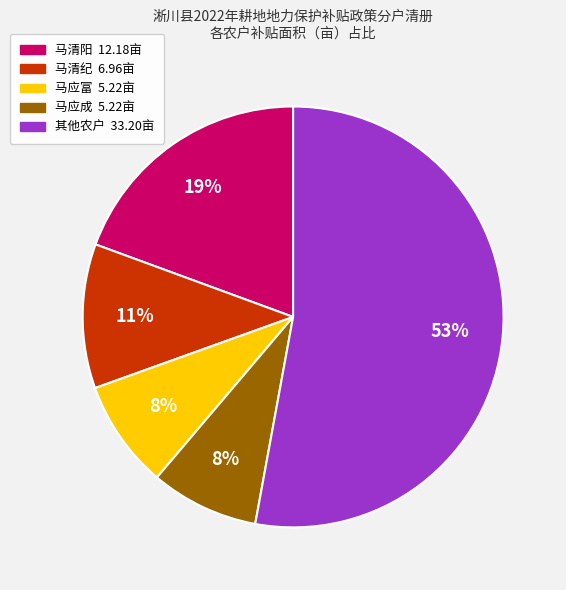

To the nearest percent, what is the difference between the largest and smallest slice percentages?

45%